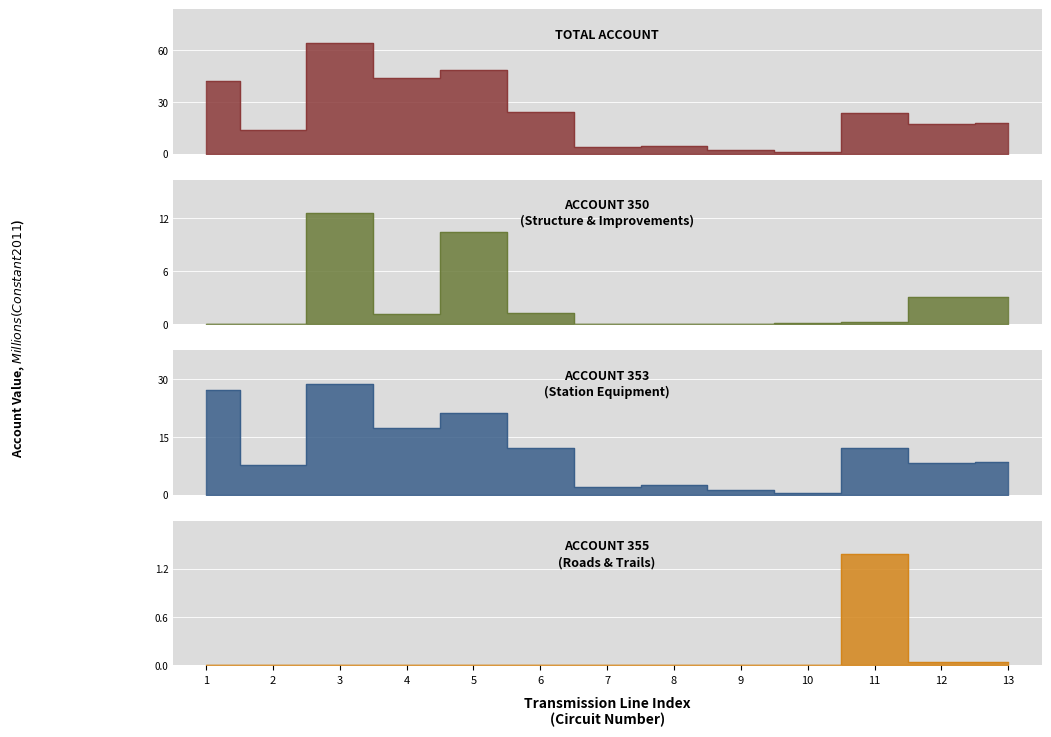

What is the approximate value at 4?

43.8